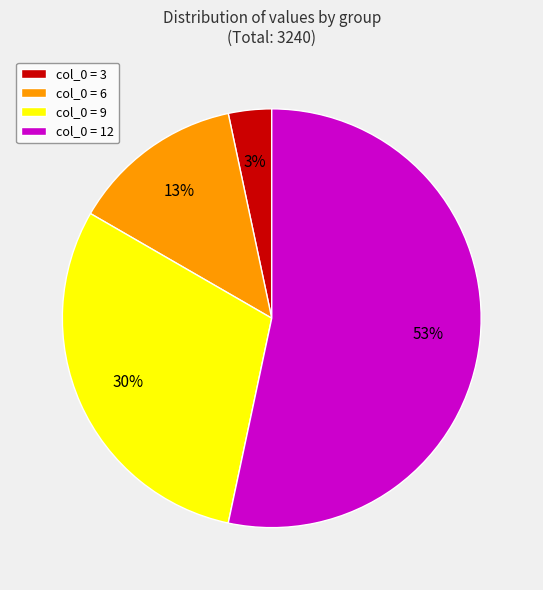

Count the number of slices in the pie.

4